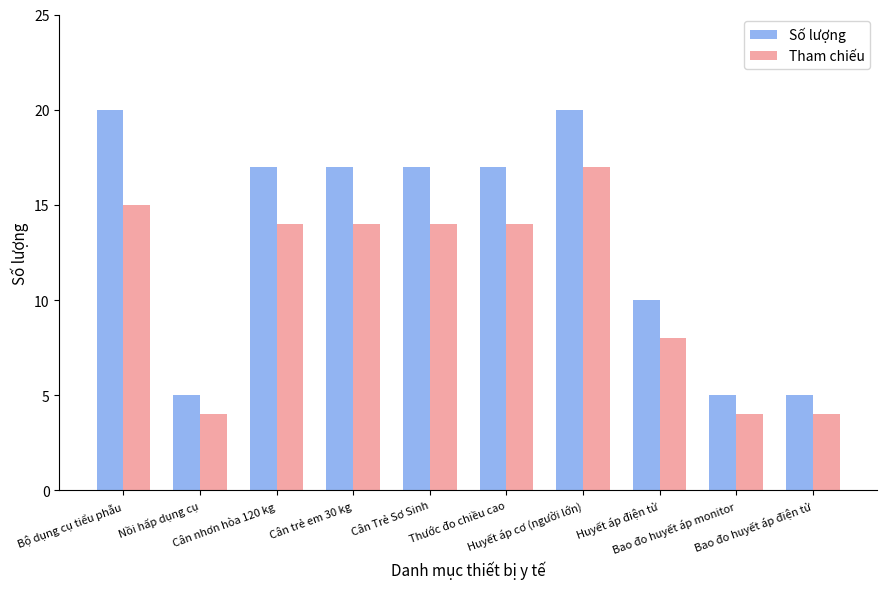

Reading left to right, transcribe all the data shown in this chart.

Số lượng: 20	5	17	17	17	17	20	10	5	5
Tham chiếu: 15	4	14	14	14	14	17	8	4	4